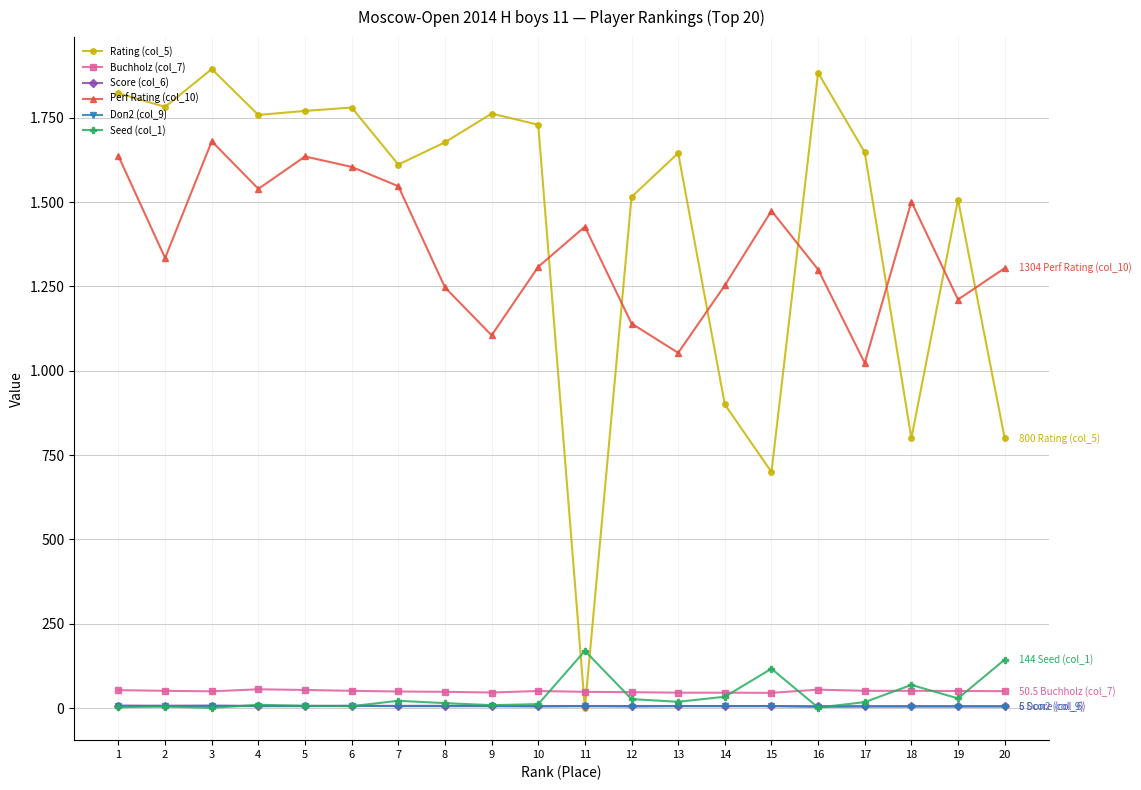

Reading left to right, extract all data points from this chart.

Rating (col_5): 1=1822.0	2=1782.0	3=1894.0	4=1758.0	5=1770.0	6=1780.0	7=1611.0	8=1677.0	9=1762.0	10=1729.0	11=0.0	12=1515.0	13=1645.0	14=900.0	15=700.0	16=1883.0	17=1647.0	18=800.0	19=1507.0	20=800.0
Buchholz (col_7): 1=53.5	2=51.5	3=50.0	4=56.0	5=54.0	6=51.5	7=49.5	8=48.5	9=46.5	10=51.0	11=48.5	12=47.5	13=46.0	14=46.0	15=45.5	16=55.0	17=51.5	18=51.5	19=51.0	20=50.5
Score (col_6): 1=7.5	2=7.5	3=7.5	4=7.0	5=7.0	6=7.0	7=7.0	8=7.0	9=7.0	10=6.5	11=6.5	12=6.5	13=6.5	14=6.5	15=6.5	16=6.0	17=6.0	18=6.0	19=6.0	20=6.0
Perf Rating (col_10): 1=1636.0	2=1334.0	3=1680.0	4=1539.0	5=1635.0	6=1604.0	7=1547.0	8=1247.0	9=1105.0	10=1308.0	11=1427.0	12=1140.0	13=1053.0	14=1253.0	15=1474.0	16=1300.0	17=1023.0	18=1501.0	19=1211.0	20=1304.0
Doп2 (col_9): 1=7.0	2=6.0	3=7.0	4=6.0	5=6.0	6=7.0	7=6.0	8=6.0	9=6.0	10=5.0	11=6.0	12=5.0	13=6.0	14=6.0	15=6.0	16=4.0	17=5.0	18=5.0	19=5.0	20=5.0
Seed (col_1): 1=3.0	2=5.0	3=1.0	4=10.0	5=7.0	6=6.0	7=22.0	8=15.0	9=9.0	10=12.0	11=170.0	12=27.0	13=19.0	14=34.0	15=117.0	16=2.0	17=18.0	18=69.0	19=29.0	20=144.0